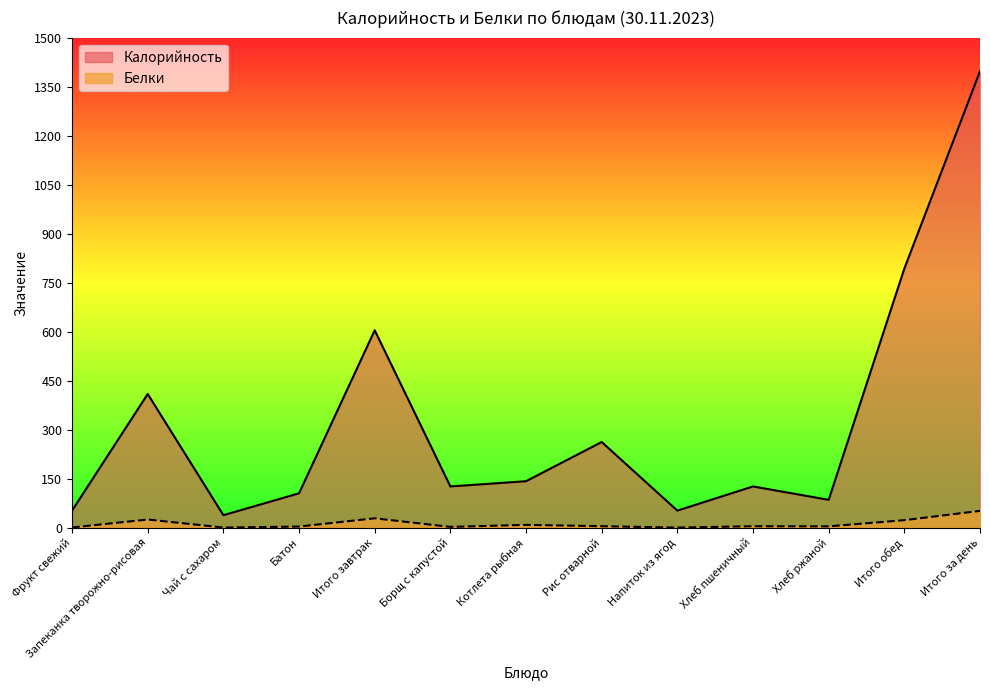

In Белки, how many points are higher than both neighbors (excluding endpoints)?

4